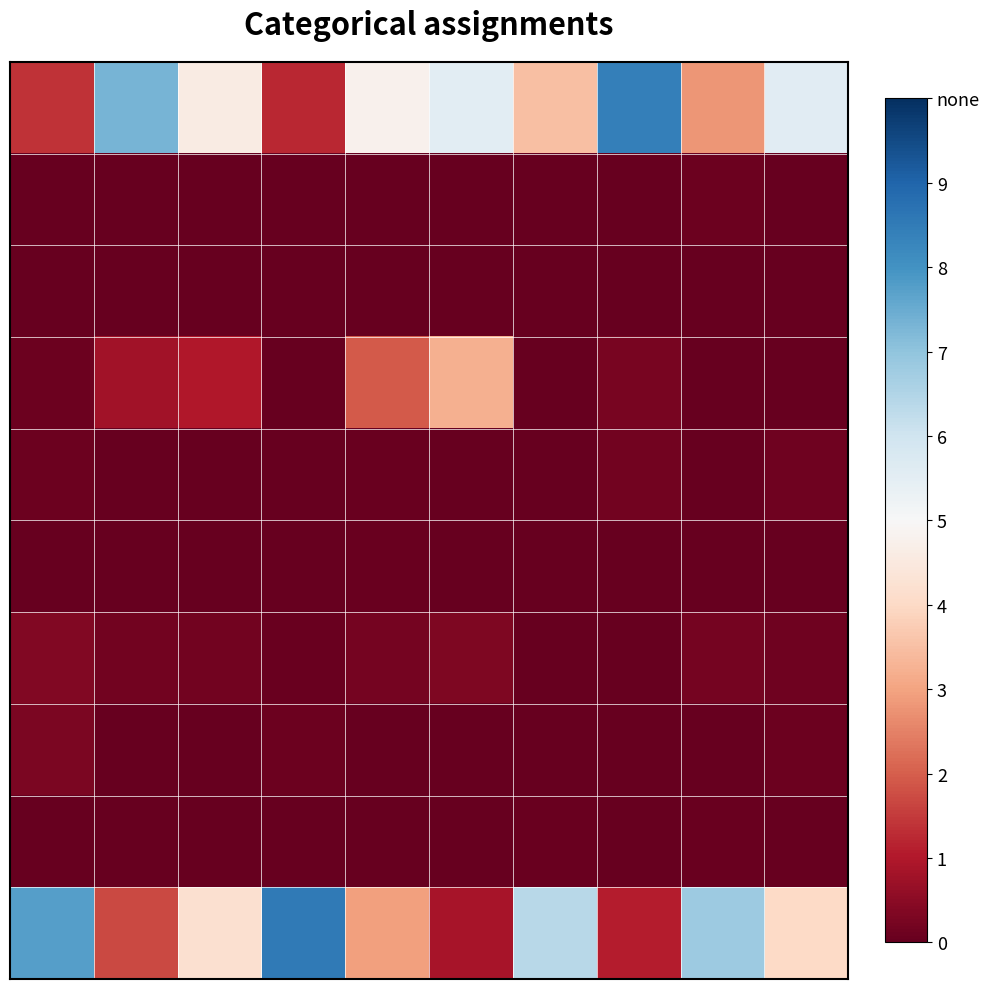

At which category is the sum across all series the highest?

4